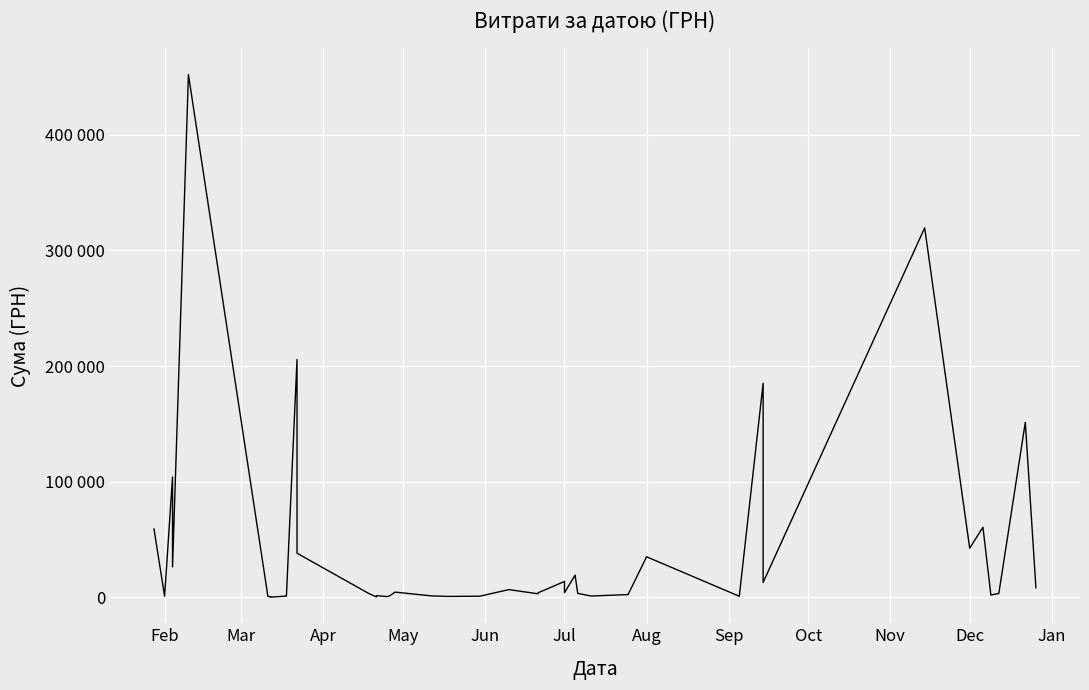

How many lines are shown in the chart?

1